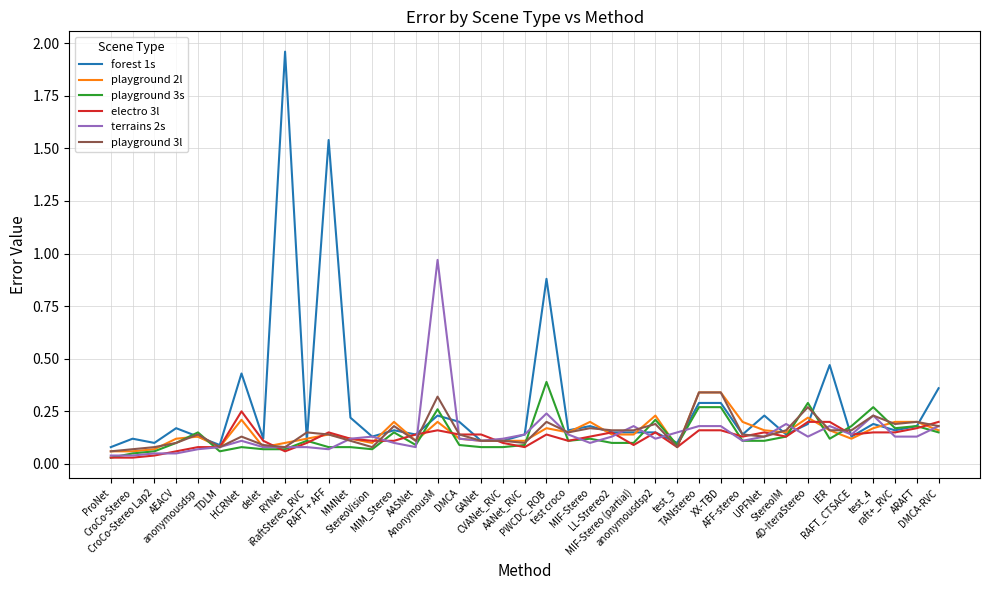

Which series has the largest total across all categories?

forest 1s